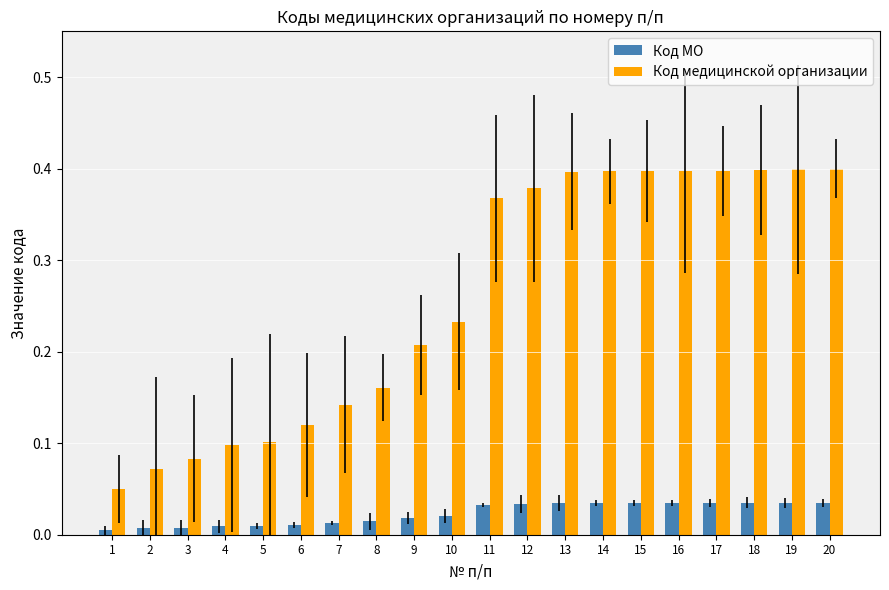

List the series in order of their overall mean, lowest first.

Код МО, Код медицинской организации